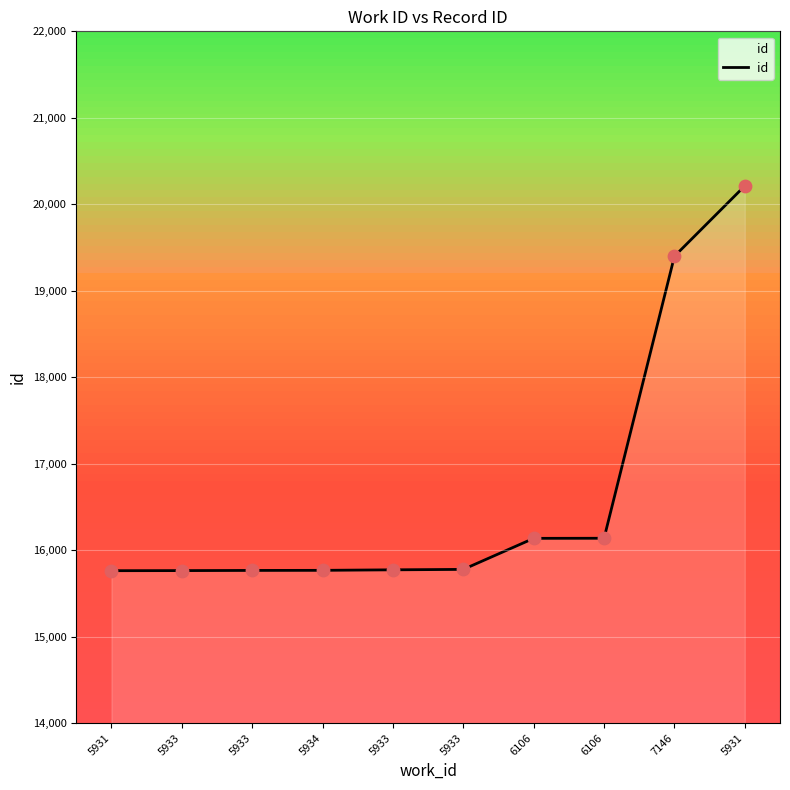

Which has a higher value, 5933 or 5933?

5933